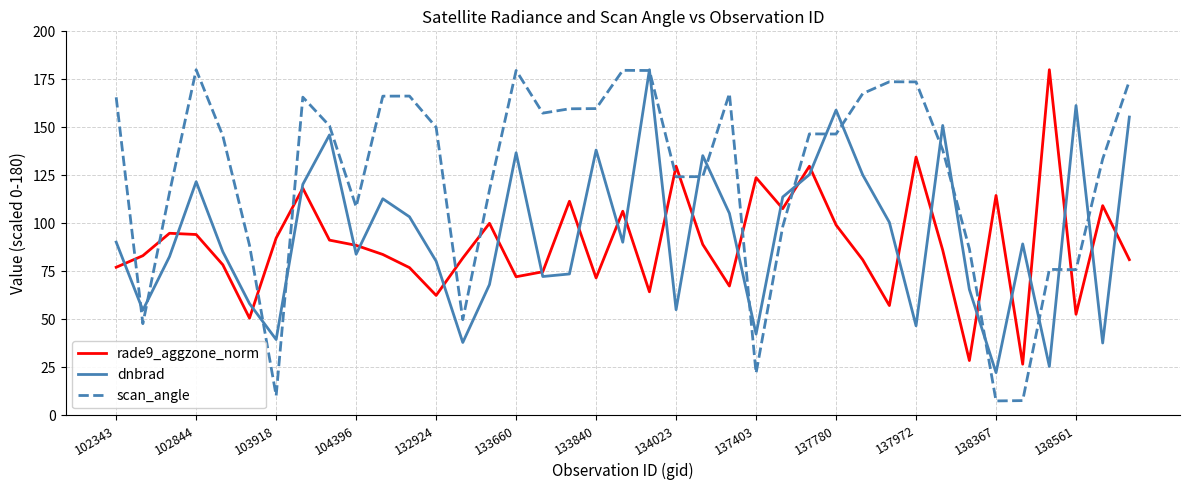

Which series has the largest range (max minus min)?

scan_angle